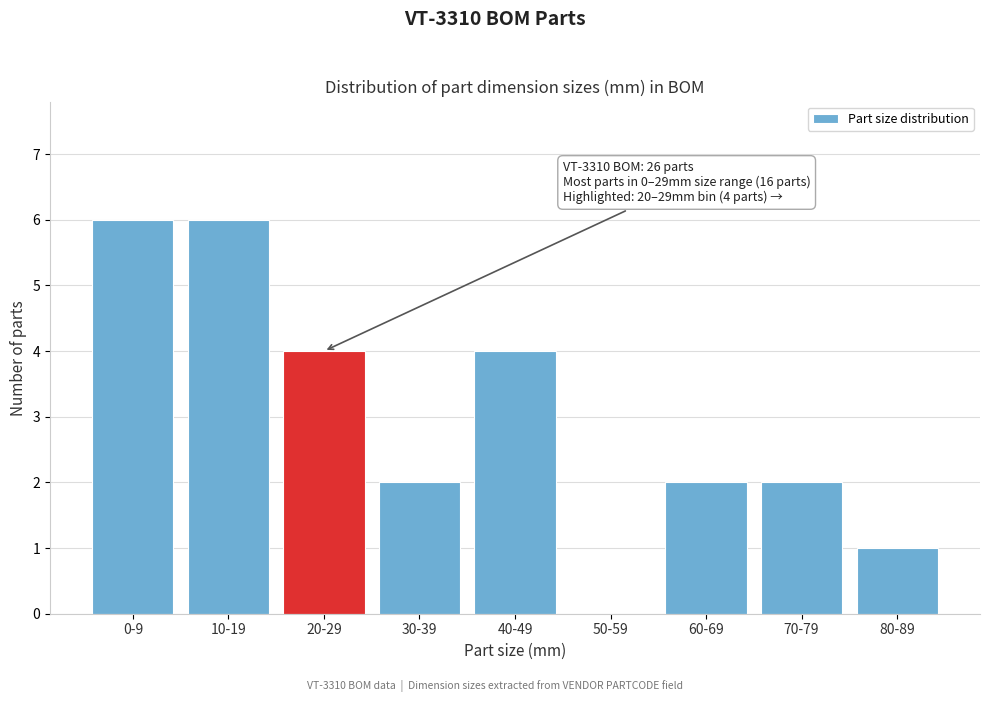

Reading left to right, extract all data points from this chart.

0-9=6	10-19=6	20-29=4	30-39=2	40-49=4	50-59=0	60-69=2	70-79=2	80-89=1